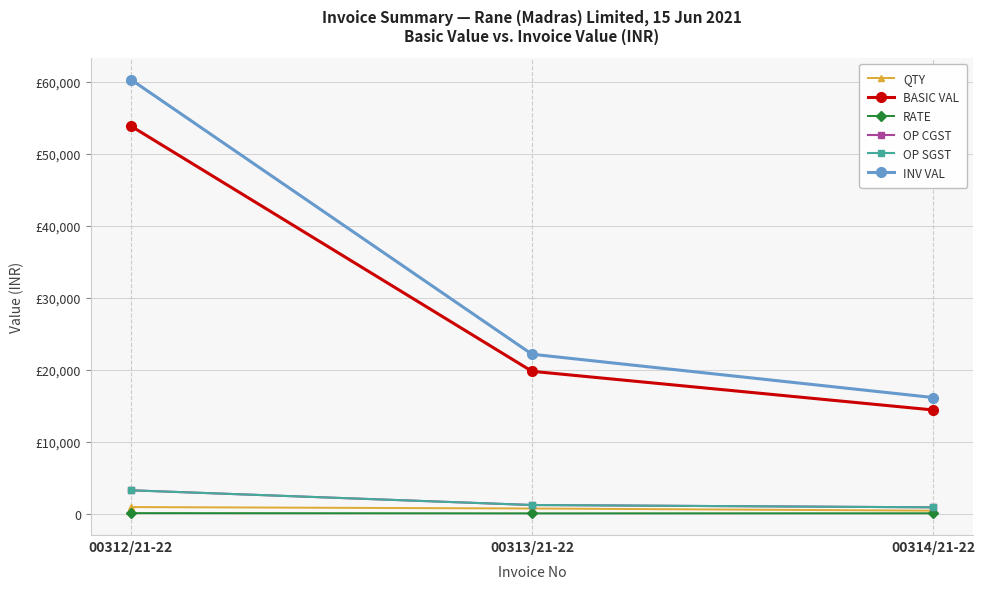

Which series has the largest range (max minus min)?

INV VAL